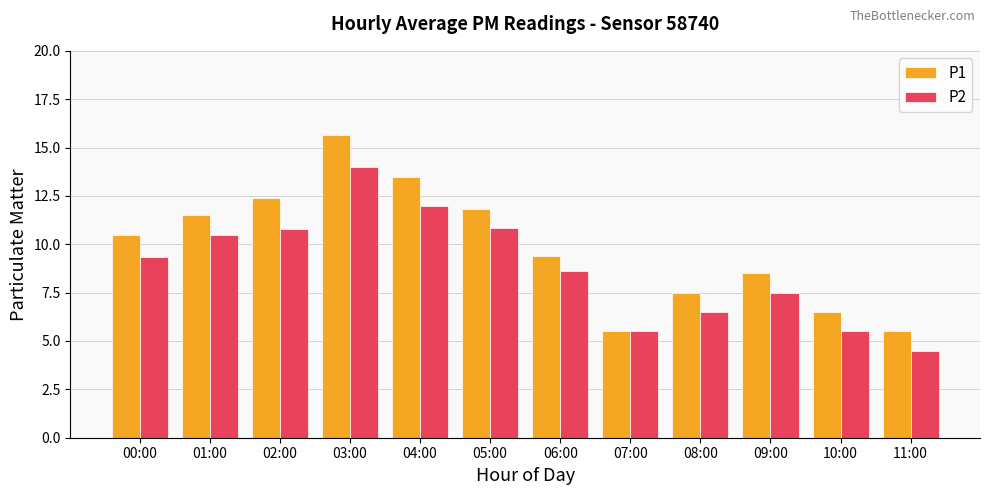

What is the greatest value displayed?

15.7